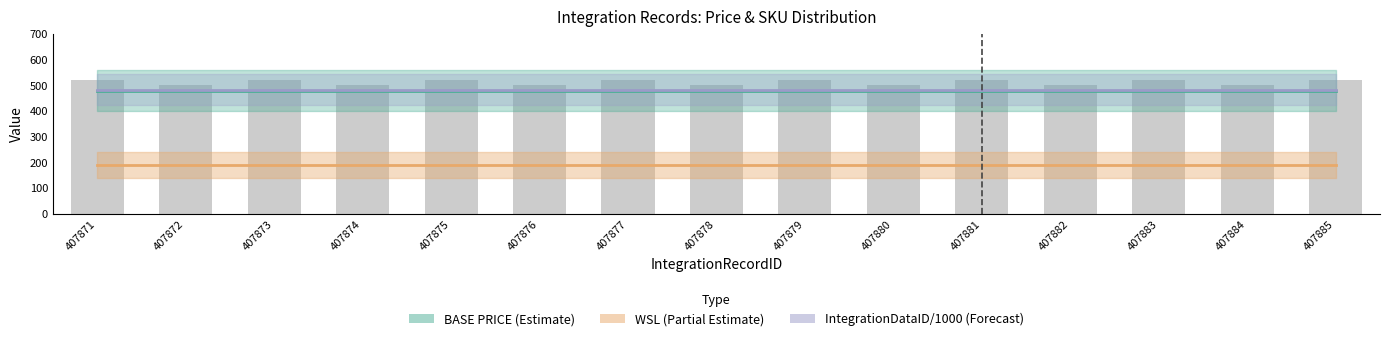

Count the number of data series in this chart.

3